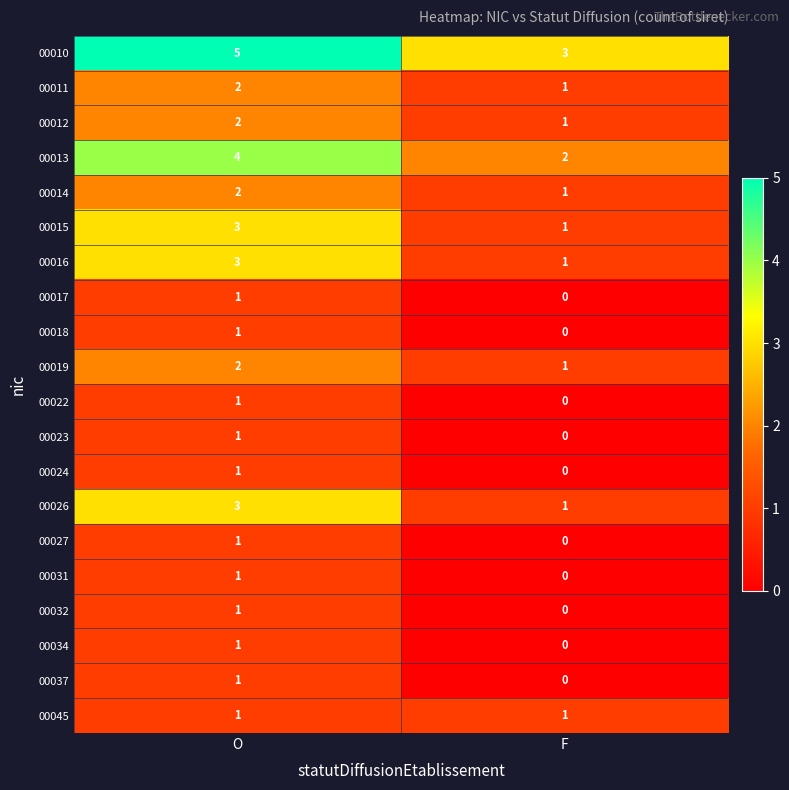

Is it true that 00018 equals 0 at F?

True